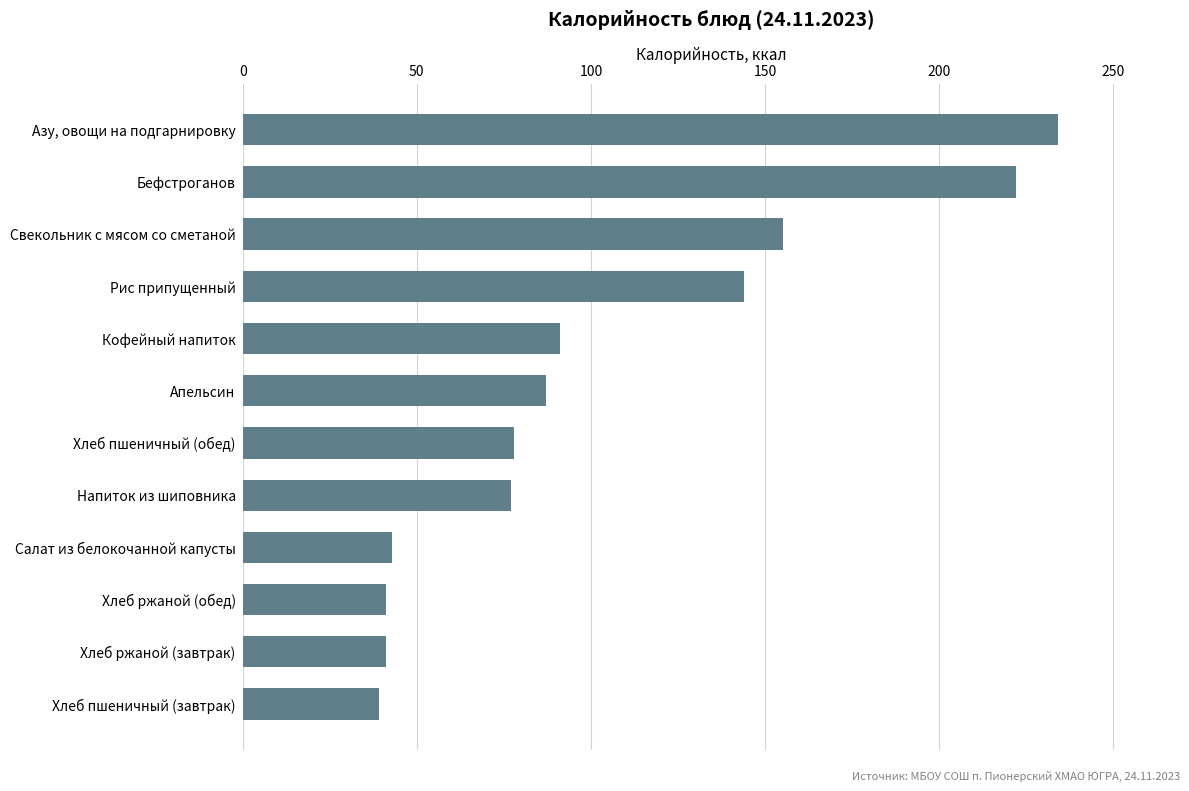

What is the value of the 11th bar from the top?

41